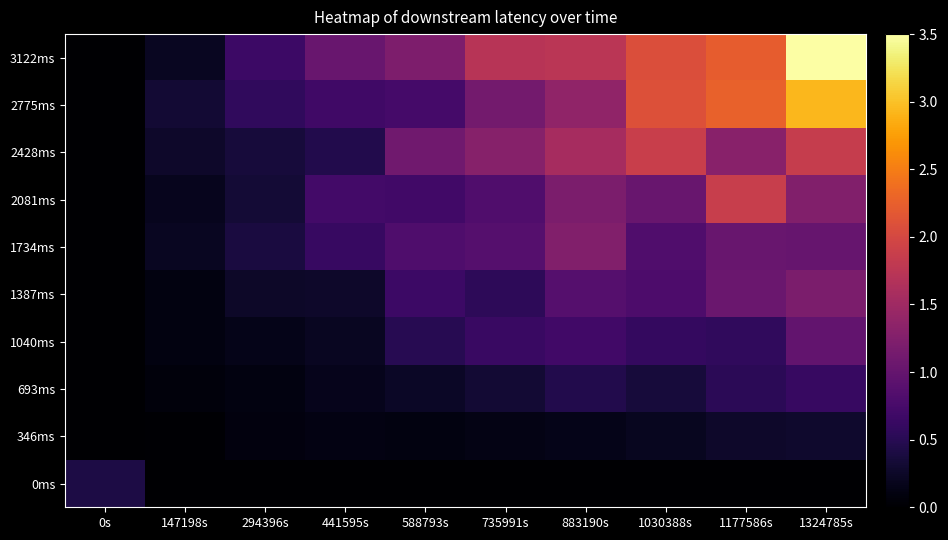

At 1030388s, list the series in order from largest to smallest.

2775ms, 3122ms, 2428ms, 2081ms, 1734ms, 1387ms, 1040ms, 693ms, 346ms, 0ms